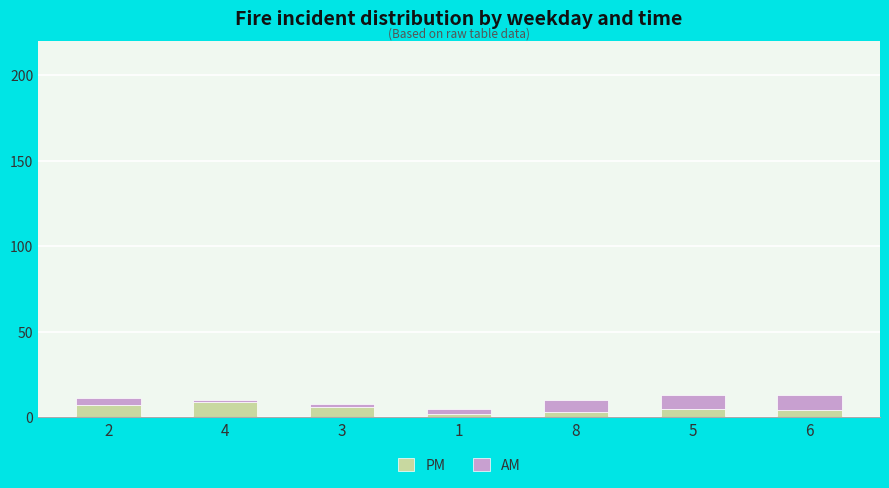

What is the maximum value for PM?

9